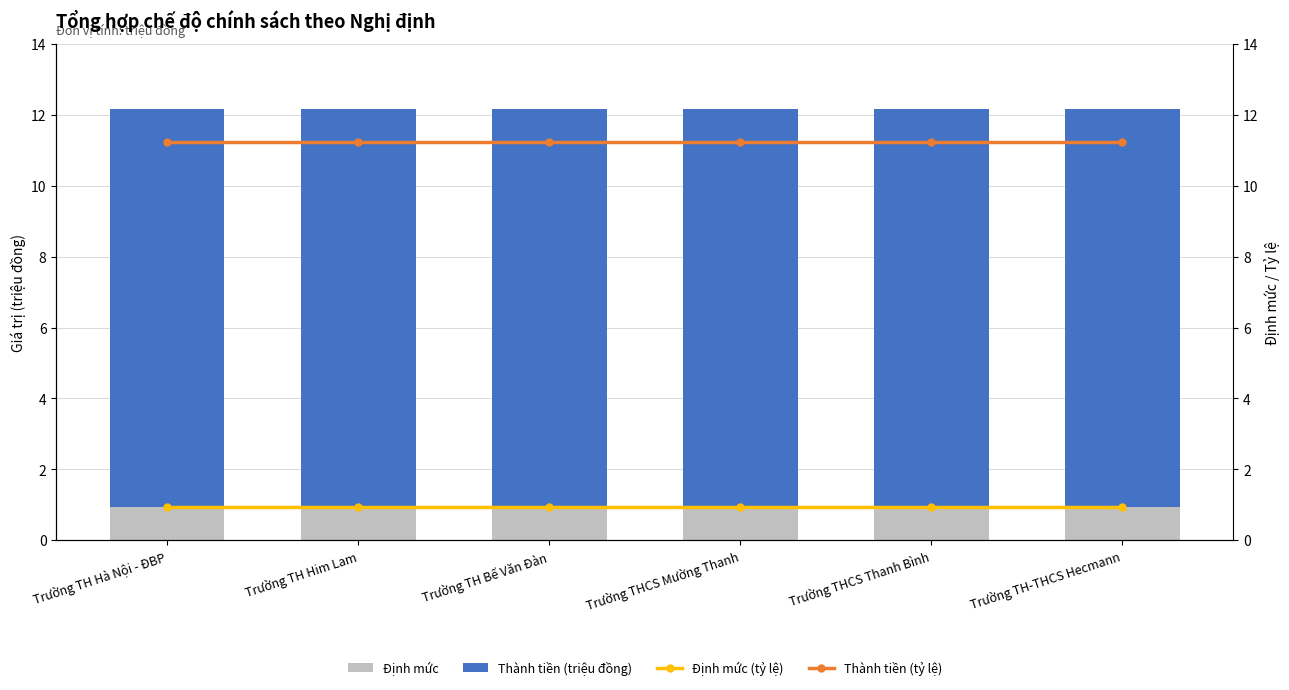

Between Trường THCS Mường Thanh and Trường TH-THCS Hecmann, which is larger?

Trường THCS Mường Thanh